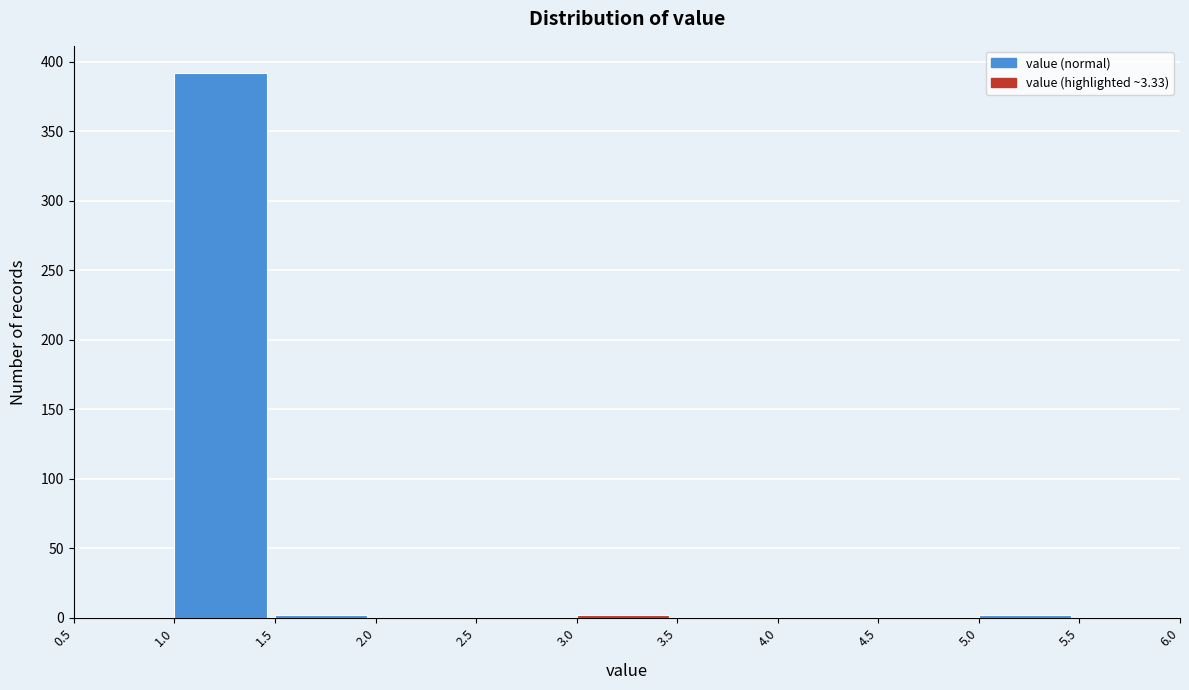

Which range on the x-axis has the tallest bar?

1.0 to 1.5